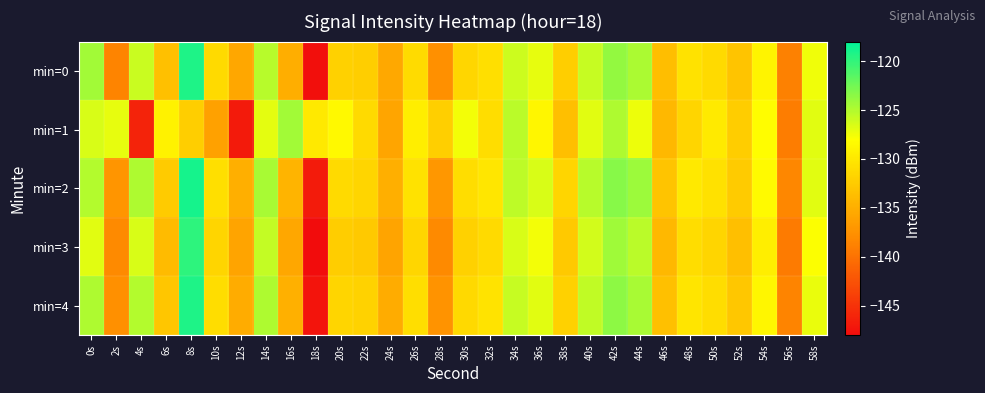

Reading right to left, what are all the values shown in this chart?

min=0: 58s=-127.4	56s=-138.8	54s=-128.9	52s=-133.0	50s=-131.2	48s=-130.5	46s=-133.6	44s=-124.8	42s=-123.8	40s=-125.8	38s=-132.2	36s=-127.0	34s=-126.0	32s=-130.7	30s=-131.5	28s=-137.6	26s=-131.1	24s=-135.5	22s=-132.2	20s=-131.9	18s=-147.7	16s=-135.1	14s=-125.2	12s=-135.6	10s=-131.2	8s=-119.2	6s=-133.5	4s=-126.0	2s=-138.6	0s=-124.3
min=1: 58s=-126.9	56s=-139.2	54s=-128.1	52s=-132.4	50s=-129.8	48s=-131.6	46s=-134.1	44s=-127.3	42s=-124.9	40s=-126.8	38s=-133.5	36s=-128.7	34s=-125.3	32s=-130.9	30s=-127.6	28s=-132.1	26s=-129.4	24s=-135.8	22s=-131.2	20s=-128.5	18s=-129.8	16s=-124.3	14s=-127.0	12s=-146.9	10s=-136.1	8s=-132.3	6s=-129.1	4s=-146.2	2s=-127.1	0s=-126.5
min=2: 58s=-126.9	56s=-138.3	54s=-128.4	52s=-132.5	50s=-130.6	48s=-129.9	46s=-133.1	44s=-124.2	42s=-123.3	40s=-125.2	38s=-131.7	36s=-126.5	34s=-125.5	32s=-130.1	30s=-131.0	28s=-137.0	26s=-130.5	24s=-134.9	22s=-131.6	20s=-131.2	18s=-146.8	16s=-134.5	14s=-124.6	12s=-134.9	10s=-130.7	8s=-118.9	6s=-132.5	4s=-124.8	2s=-137.2	0s=-125.1
min=3: 58s=-127.9	56s=-139.3	54s=-129.4	52s=-133.5	50s=-131.6	48s=-131.0	46s=-134.1	44s=-125.3	42s=-124.3	40s=-126.3	38s=-132.7	36s=-127.5	34s=-126.5	32s=-131.2	30s=-132.0	28s=-138.1	26s=-131.5	24s=-135.9	22s=-132.7	20s=-132.4	18s=-148.2	16s=-135.6	14s=-125.7	12s=-135.9	10s=-131.7	8s=-119.8	6s=-133.9	4s=-126.5	2s=-138.1	0s=-126.9
min=4: 58s=-127.2	56s=-138.6	54s=-128.7	52s=-132.8	50s=-130.9	48s=-130.2	46s=-133.4	44s=-124.6	42s=-123.6	40s=-125.6	38s=-132.0	36s=-126.8	34s=-125.8	32s=-130.4	30s=-131.3	28s=-137.4	26s=-130.8	24s=-135.2	22s=-131.9	20s=-131.6	18s=-147.4	16s=-134.8	14s=-124.9	12s=-135.2	10s=-131.0	8s=-119.2	6s=-132.9	4s=-125.1	2s=-137.6	0s=-124.8